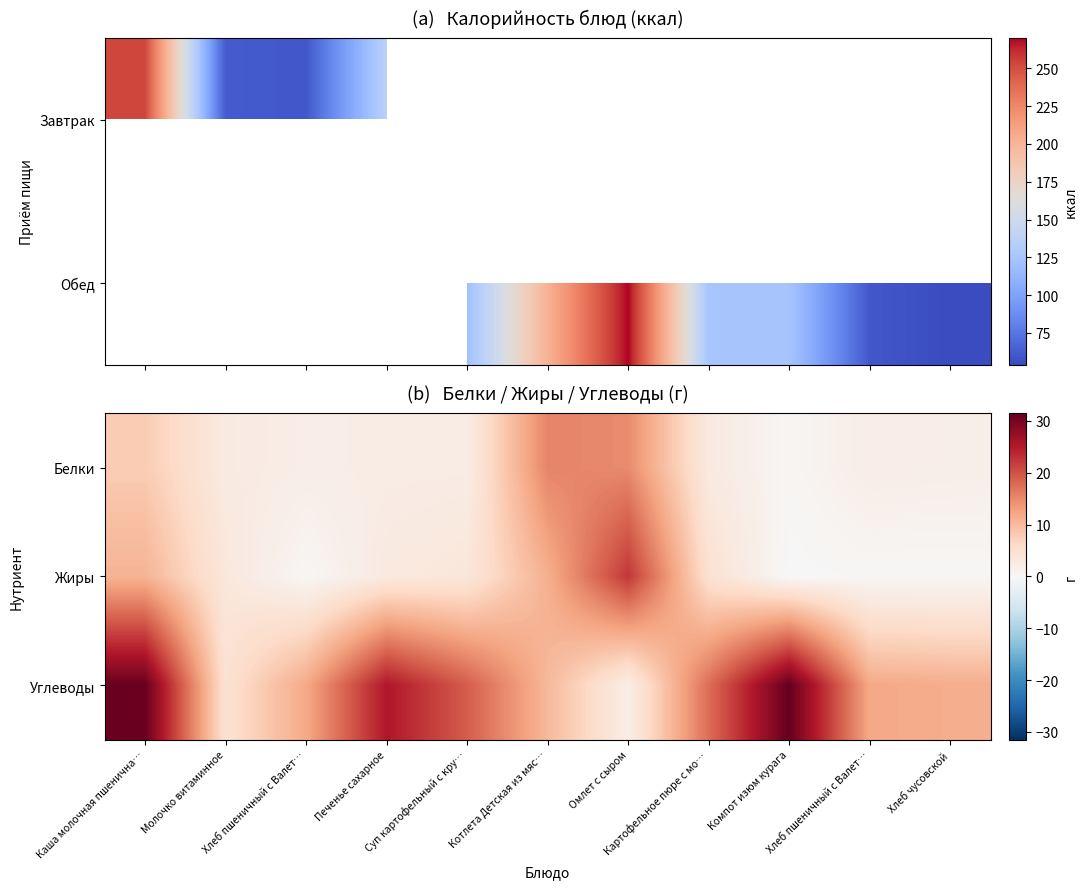

Which series has the widest spread of values?

Углеводы